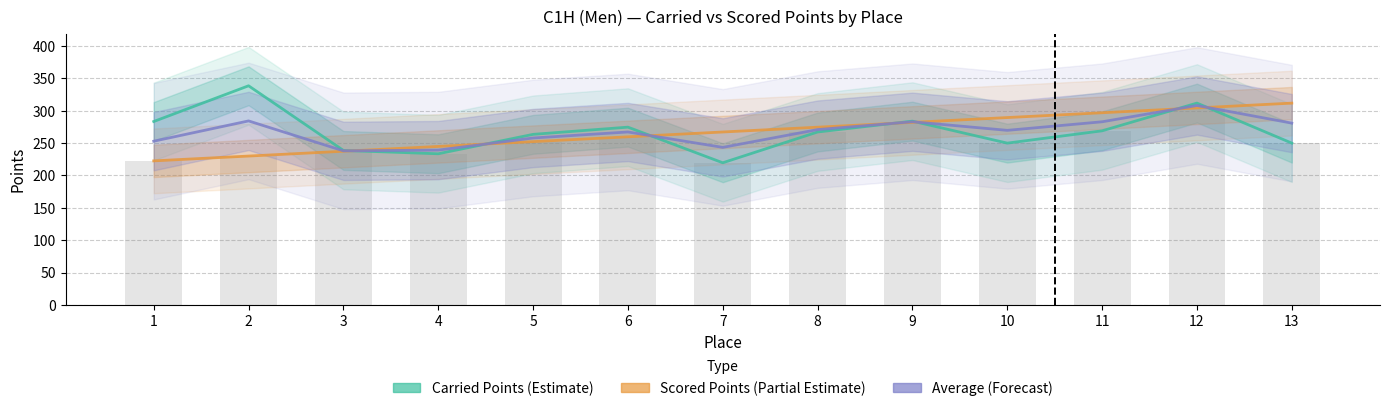

What is the difference between the maximum and minimum values in the Scored Points (Partial Estimate) series?

89.2